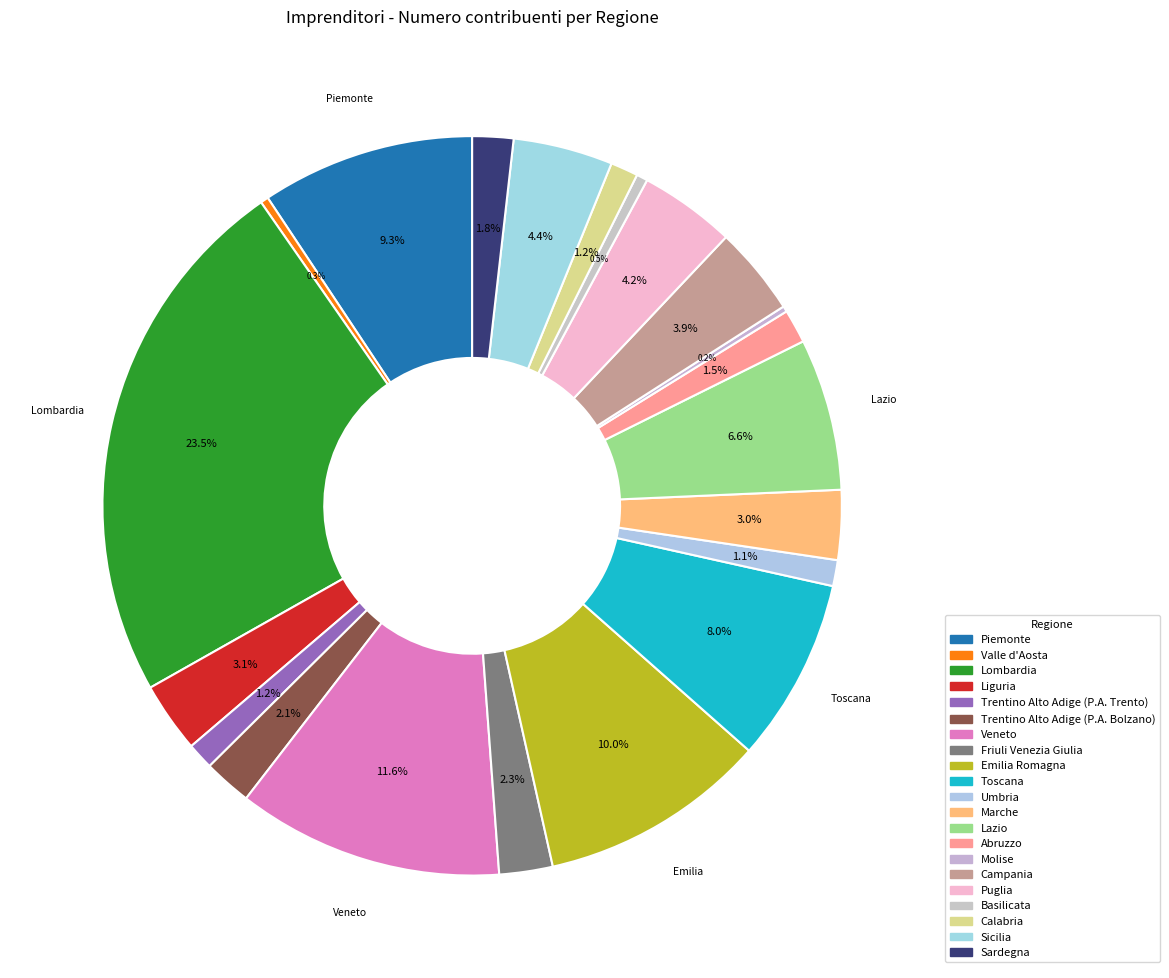

To the nearest percent, what percentage of the pie is Campania?

4%